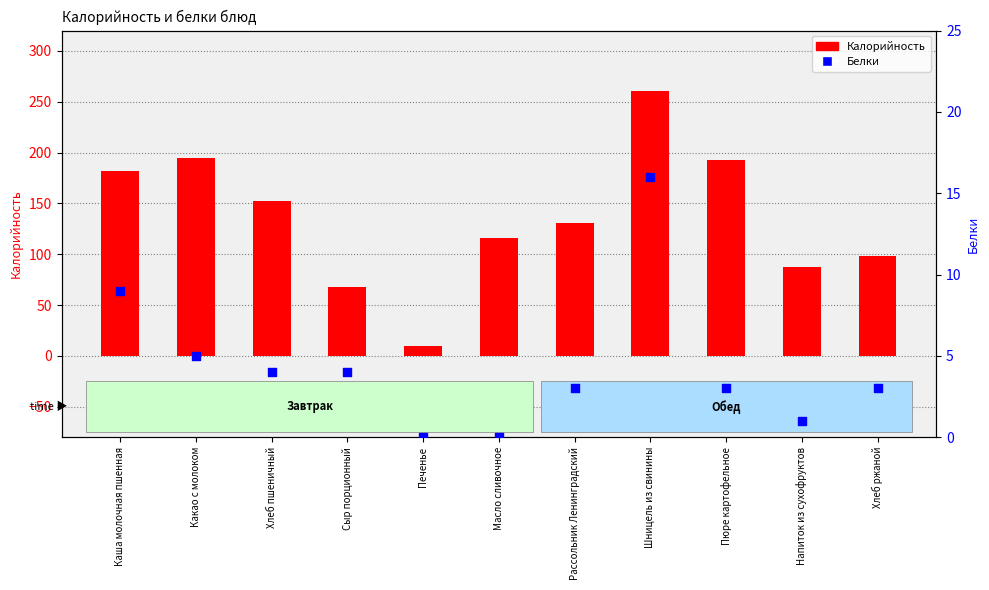

At which category is the sum across all series the highest?

Шницель из свинины